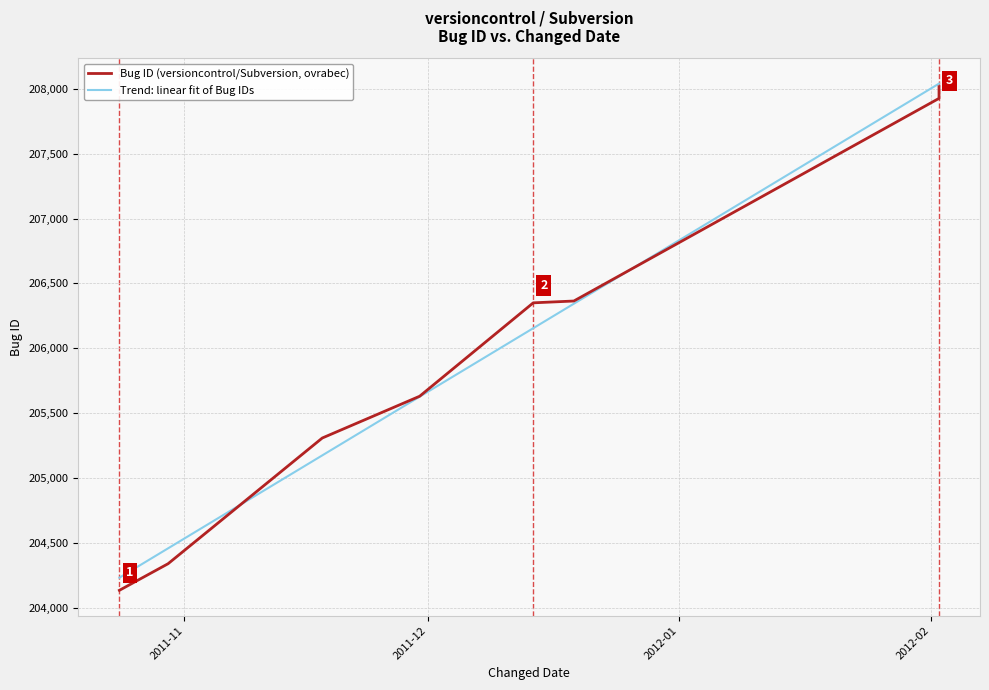

Does the chart have visible grid lines?

Yes